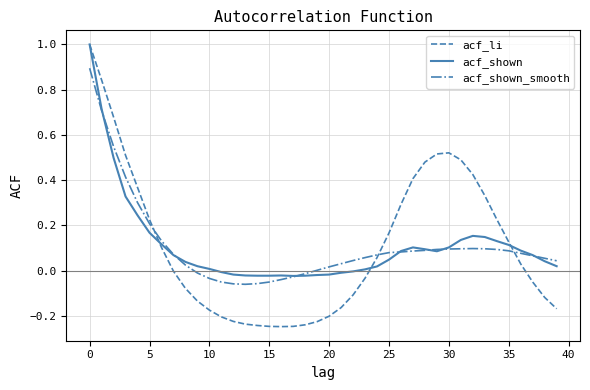

What is the highest value of the acf_shown_smooth series?

0.9